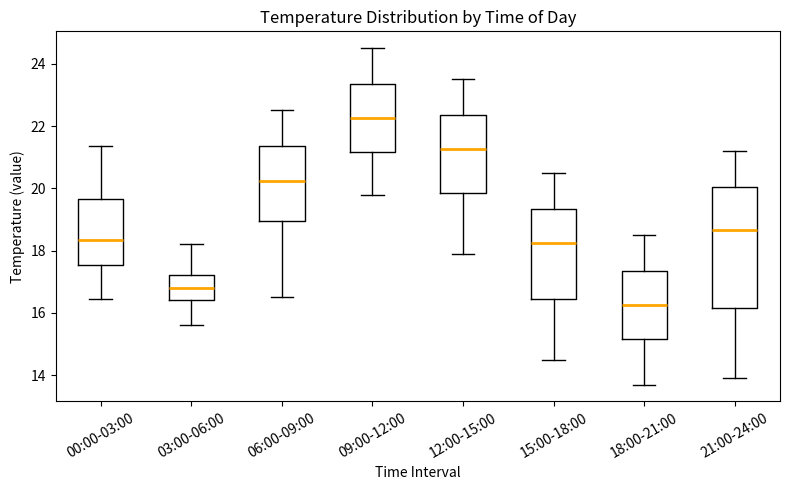

Which box's median line is the lowest?

18:00-21:00